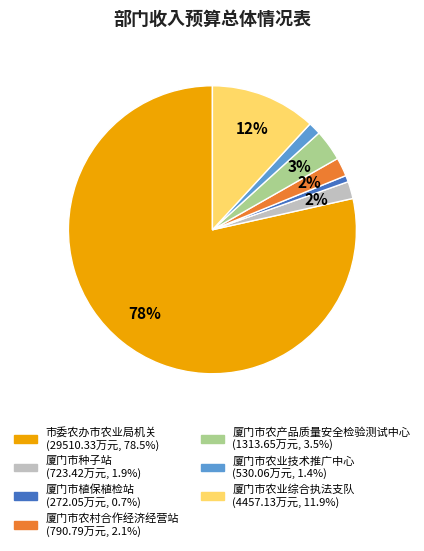

Combined, do 市委农办市农业局机关 and 厦门市植保植检站 account for over 50%?

Yes